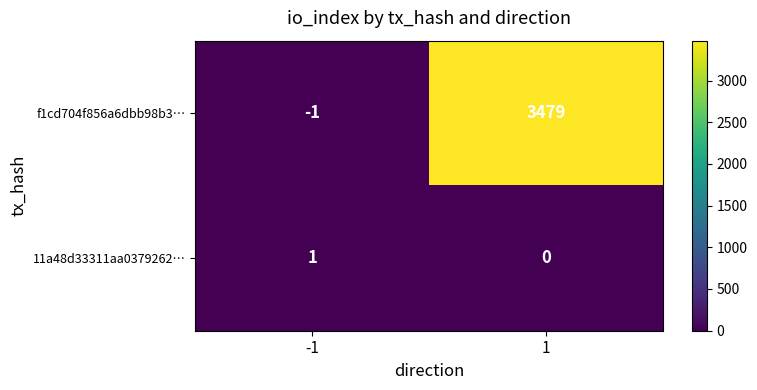

True or false: f1cd704f856a6dbb98b3… has a value of 3479 at 1.

True